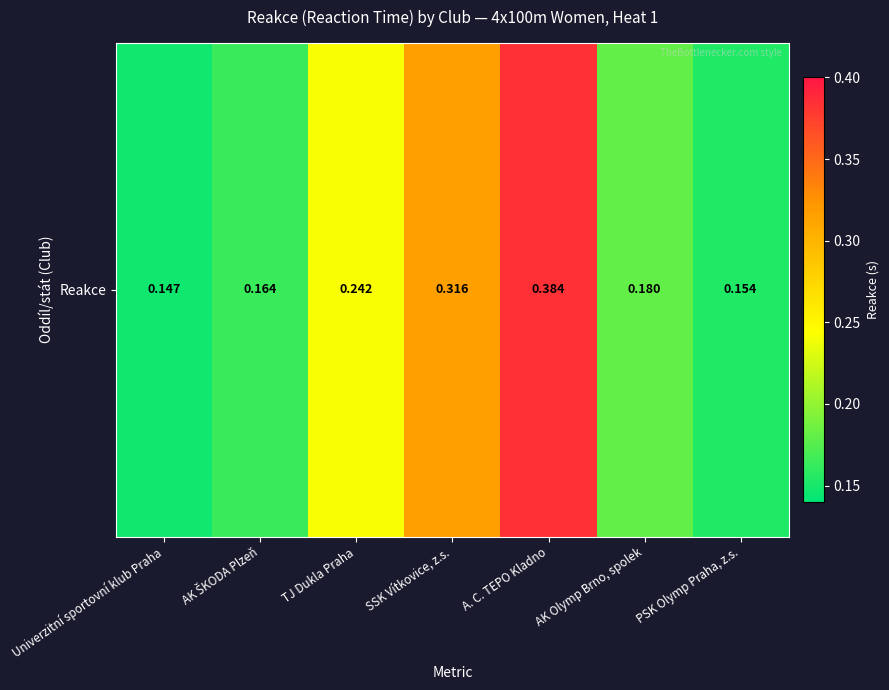

Between AK ŠKODA Plzeň and SSK Vítkovice, z.s., which is larger?

SSK Vítkovice, z.s.